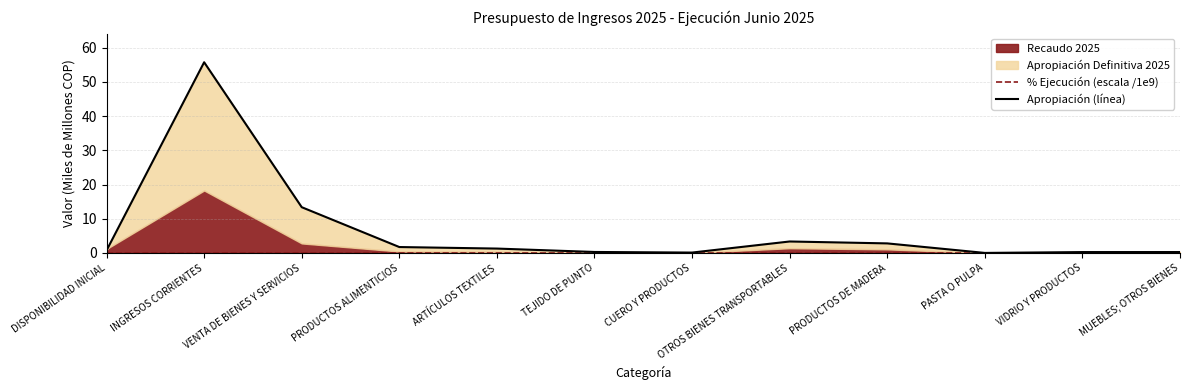

True or false: % Ejecución (escala /1e9) and Apropiación (línea) cross at least once.

False